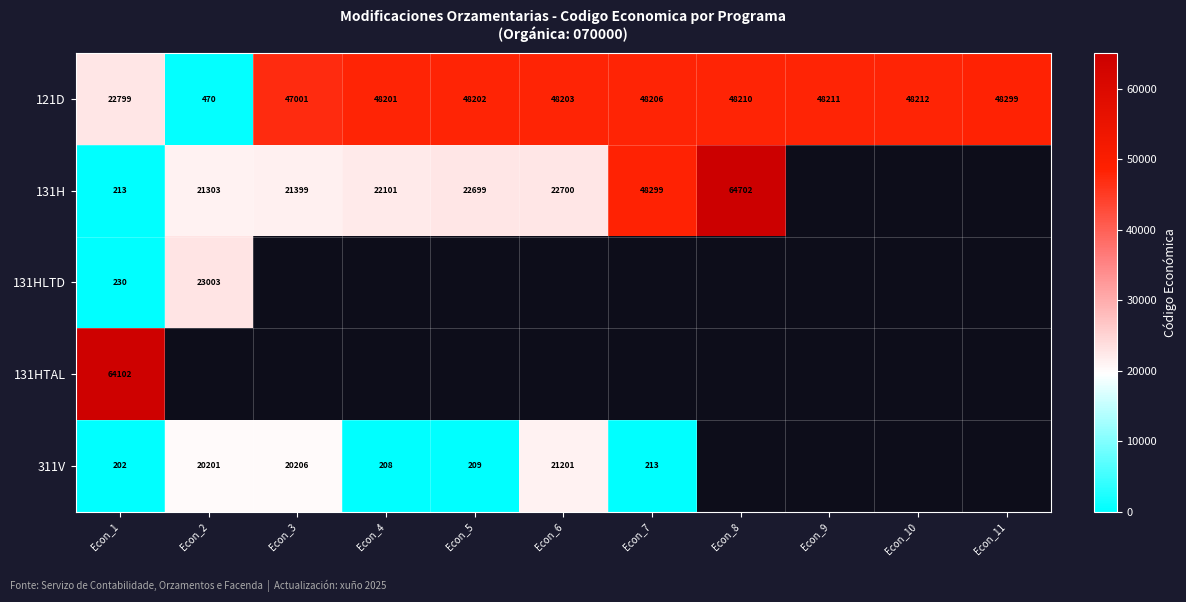

How many data points in 121D are less than 48203?

5